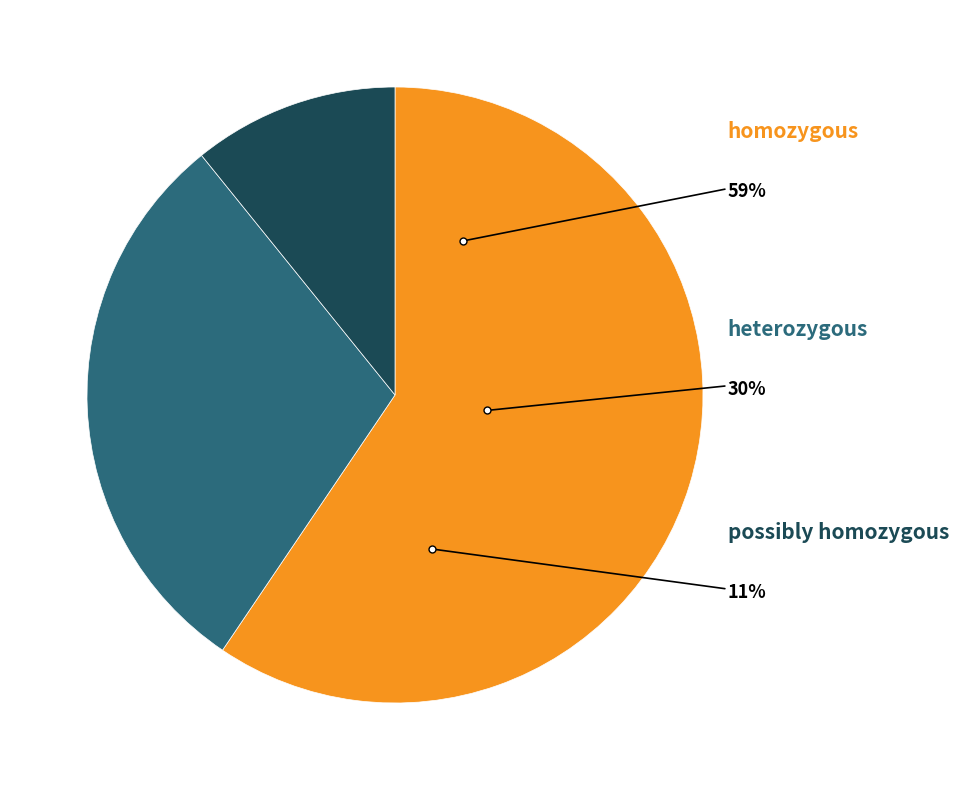

Count the number of slices in the pie.

3